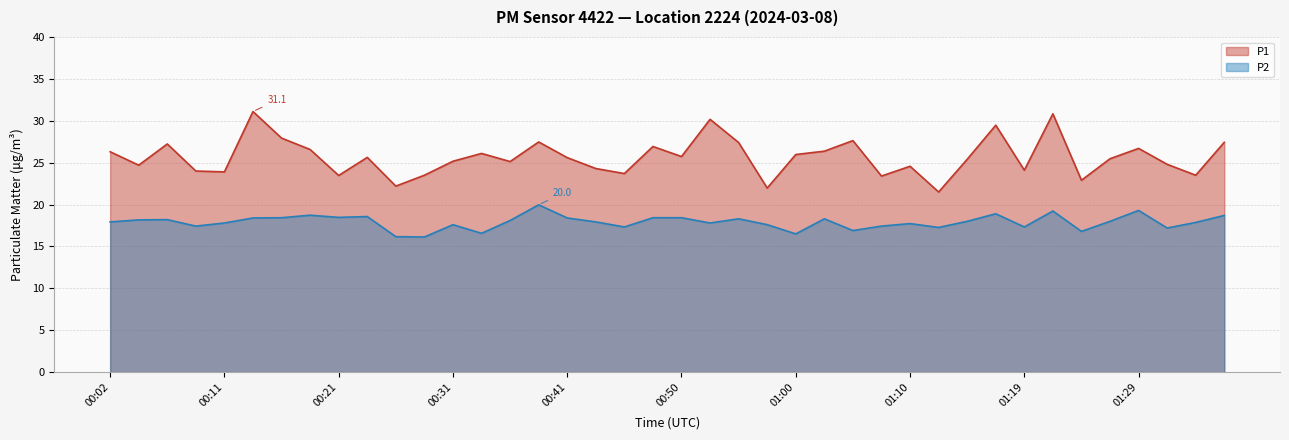

True or false: P2 has a value of 28.5 at 00:53.

False